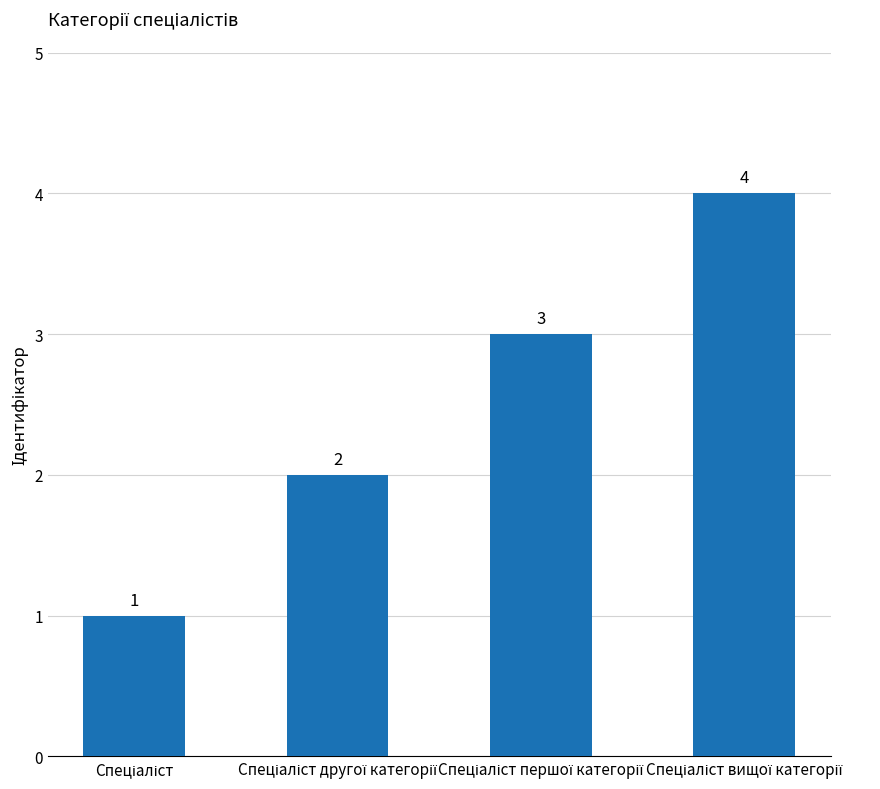

How many values are between 2 and 4?

3